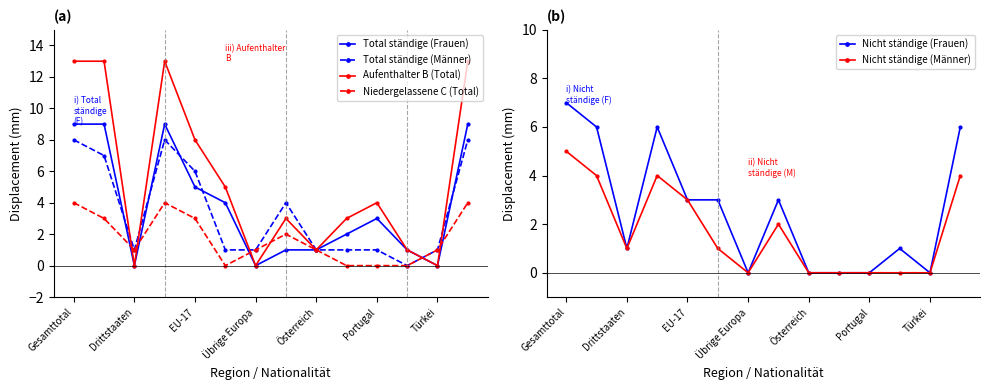

Which series has the largest range (max minus min)?

Aufenthalter B (Total)